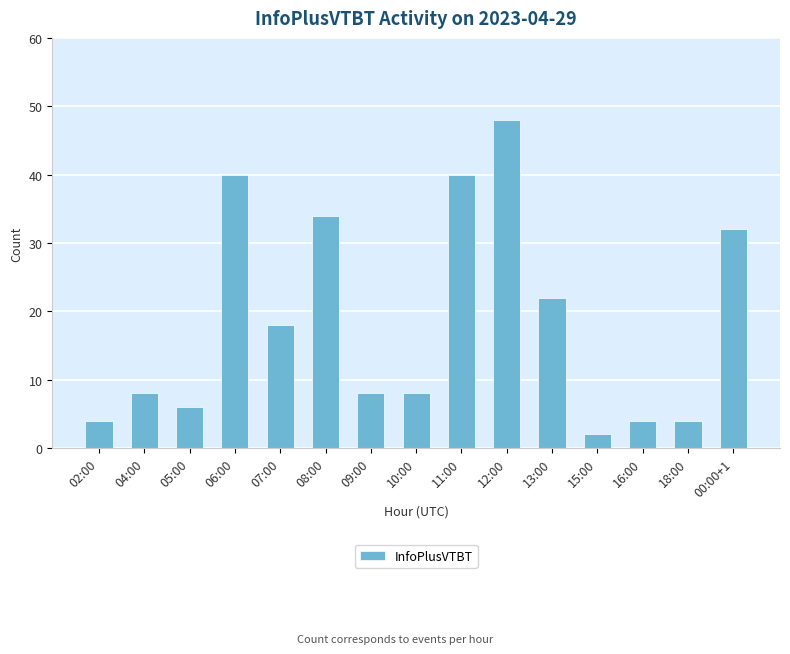

Which has a higher value, 10:00 or 12:00?

12:00